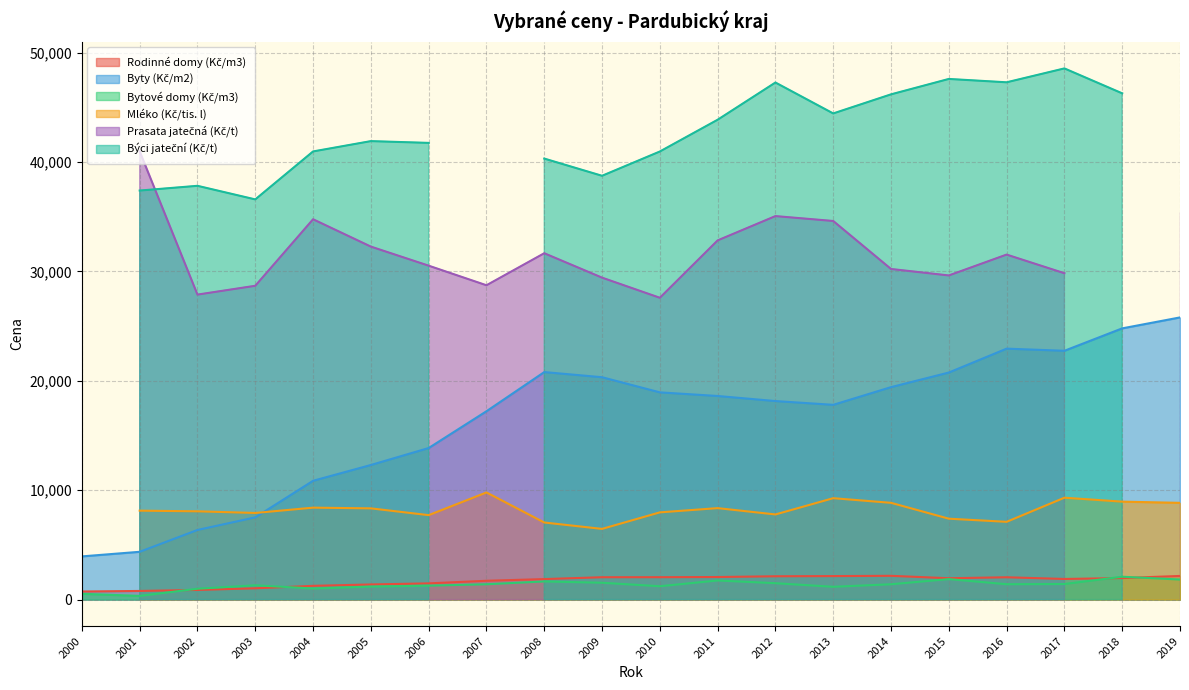

At which category does Byty (Kč/m2) reach its first local valley?

2013